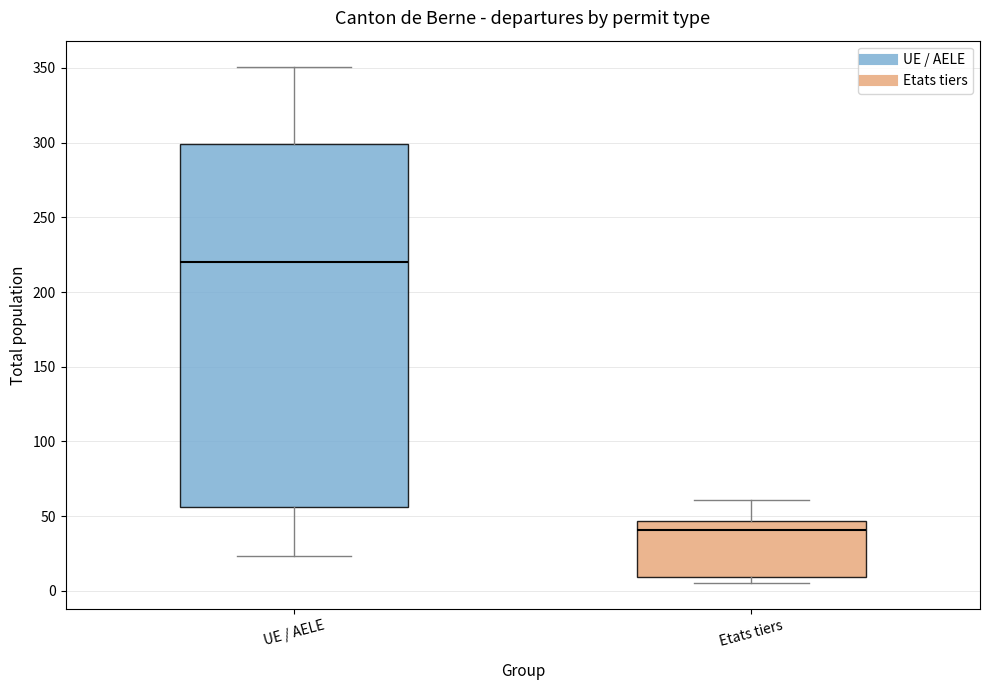

Where does the upper whisker of the box for Etats tiers end on the y-axis? The values are not printed on the chart, so give them approximately, as read against the axis.

60